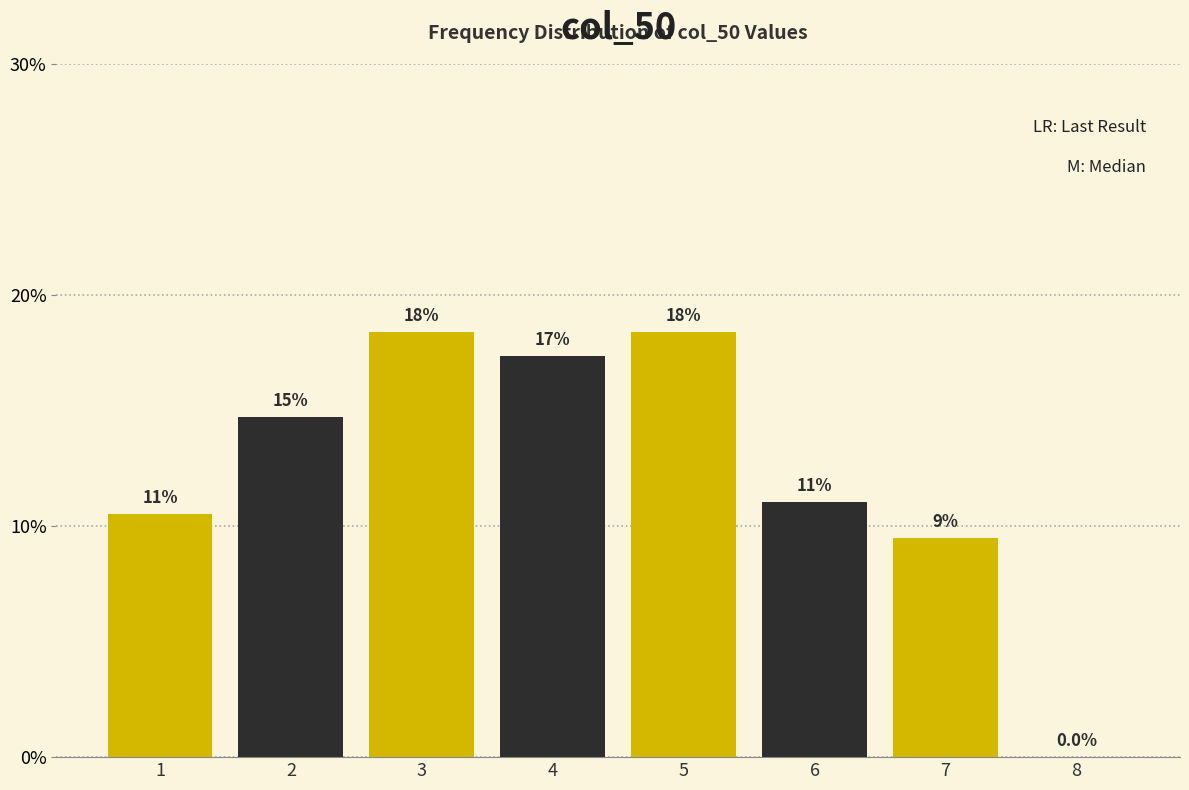

Are the bars horizontal?

No